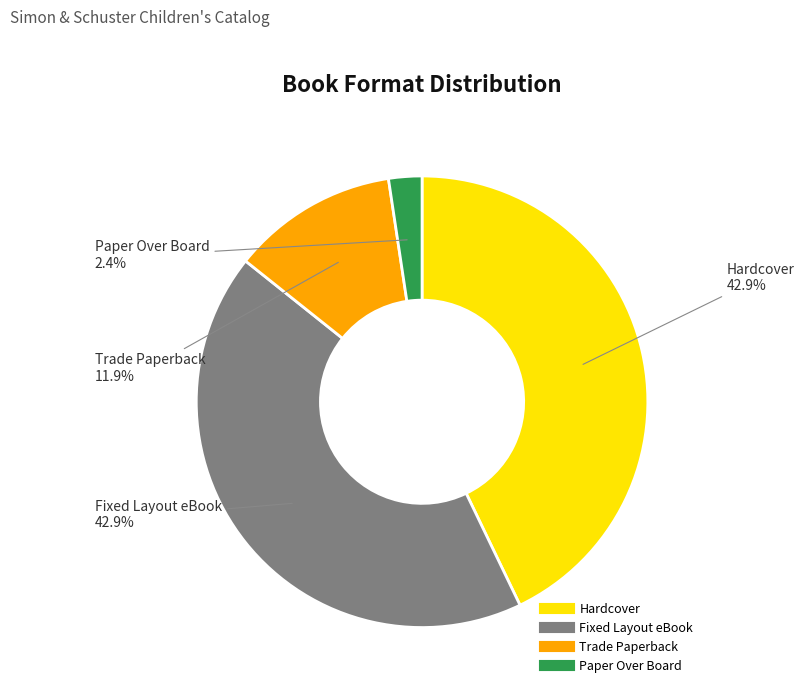

Does any single category account for the majority?

No